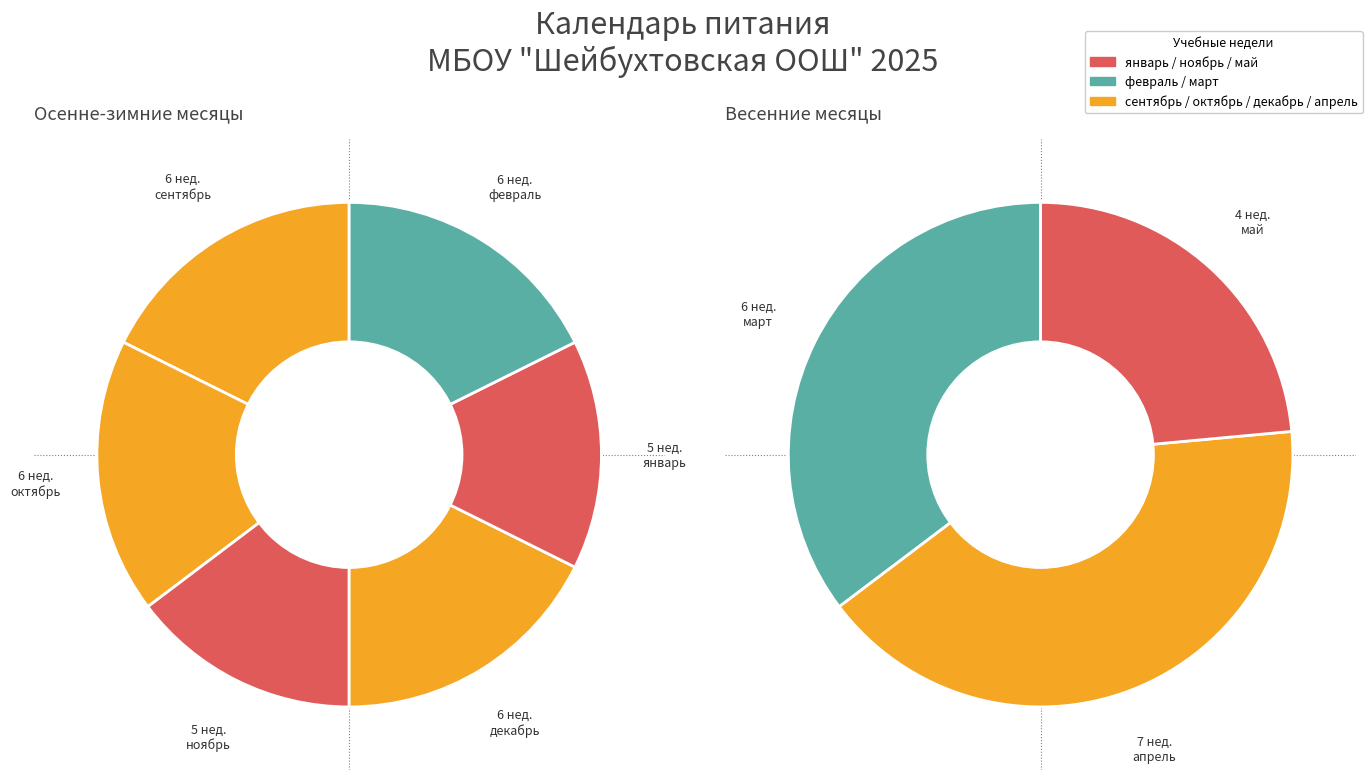

What is the change in value from май to октябрь?

+2